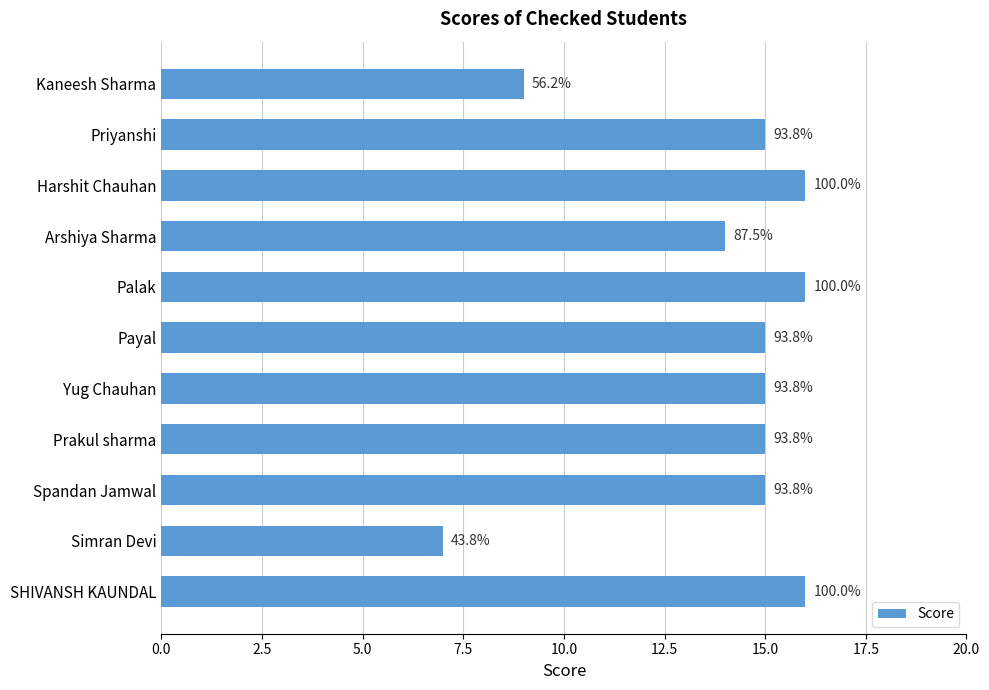

Are the bars horizontal?

Yes